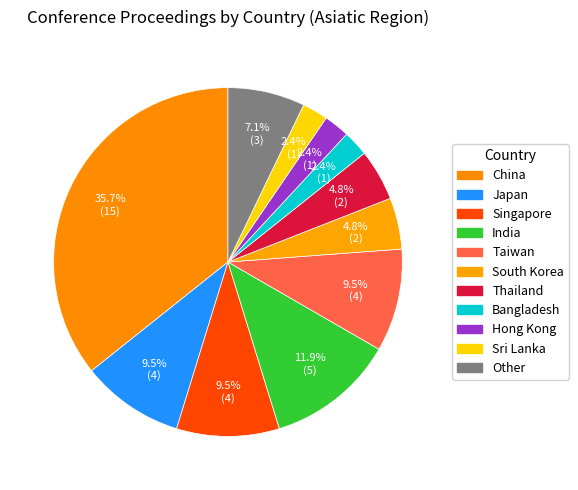

Does South Korea account for over 50% of the chart?

No